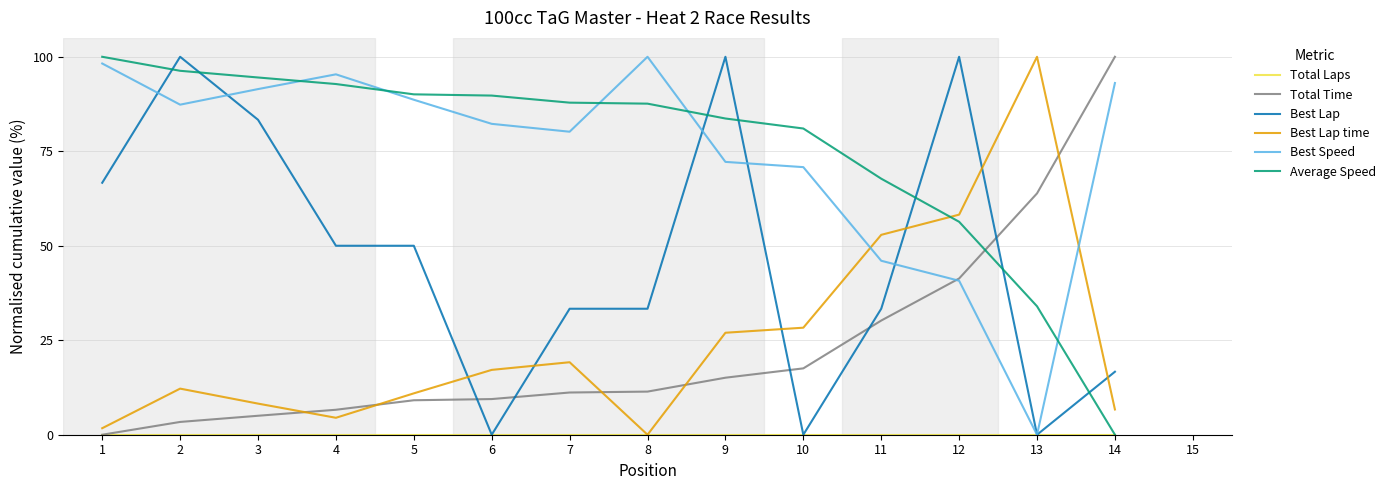

Rank the series by their maximum value, from lowest to highest.

Total Laps, Total Time, Best Lap, Best Lap time, Best Speed, Average Speed